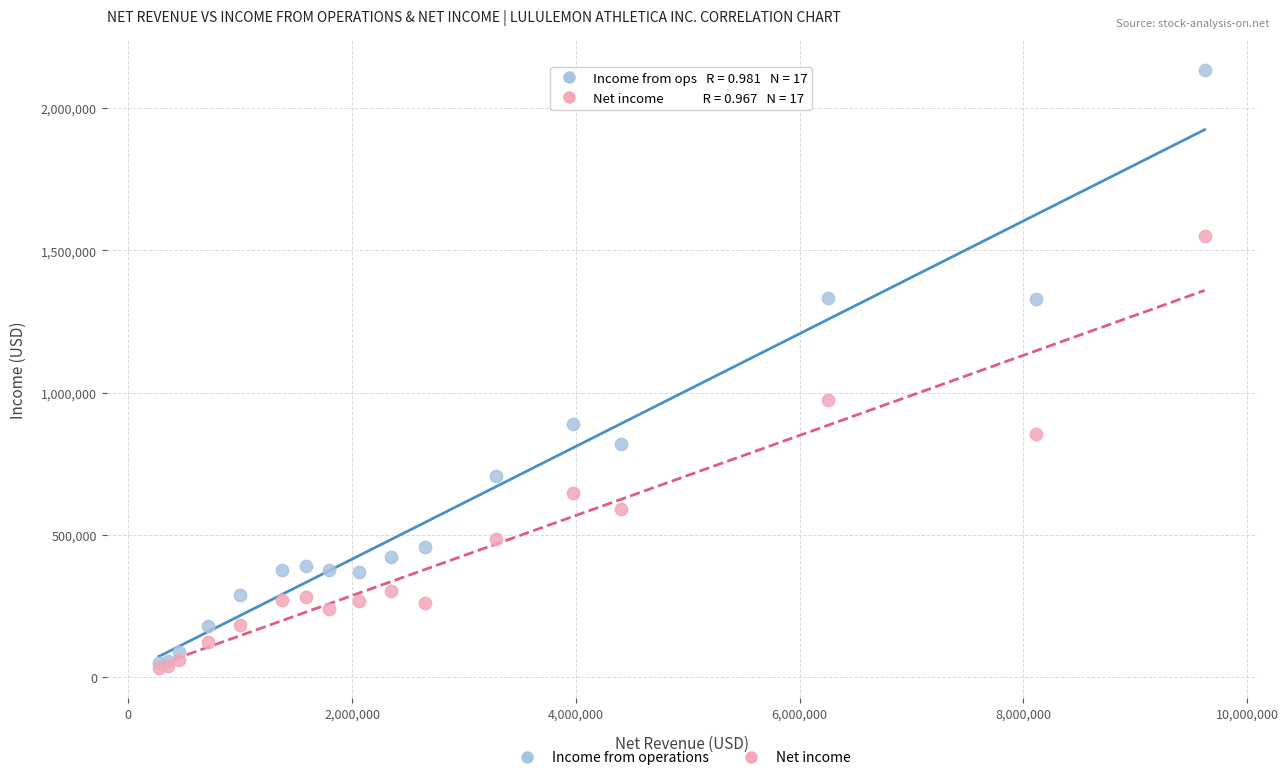

Across all series, what Y value is closest to 1081759?

975322